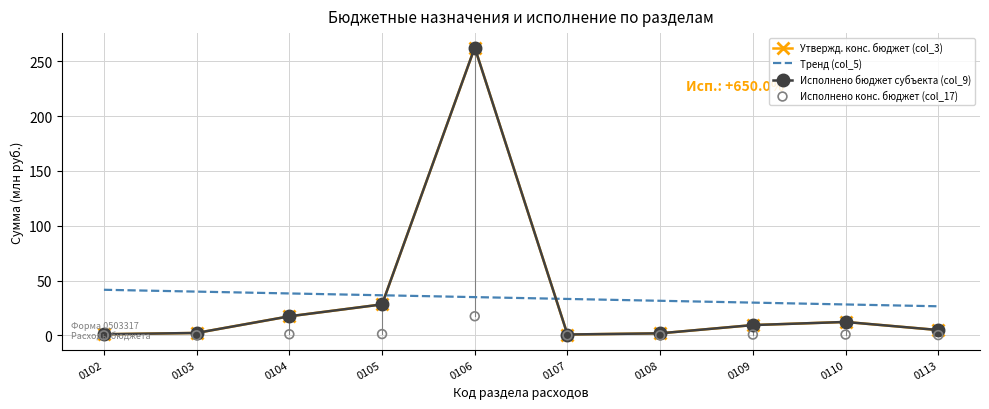

At which category is the sum across all series the highest?

0106